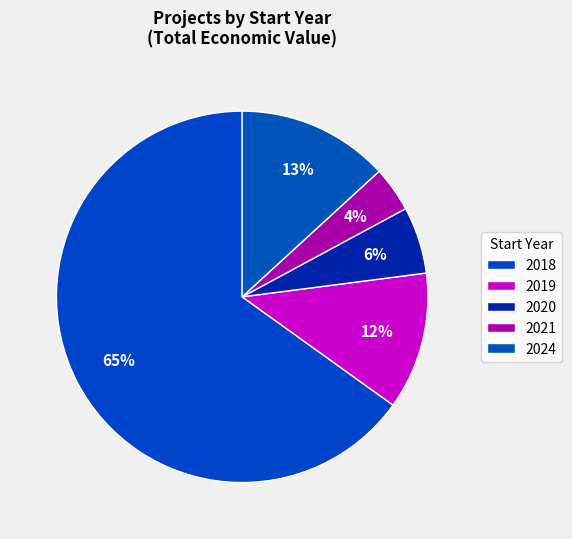

Which slice is the largest?

2018